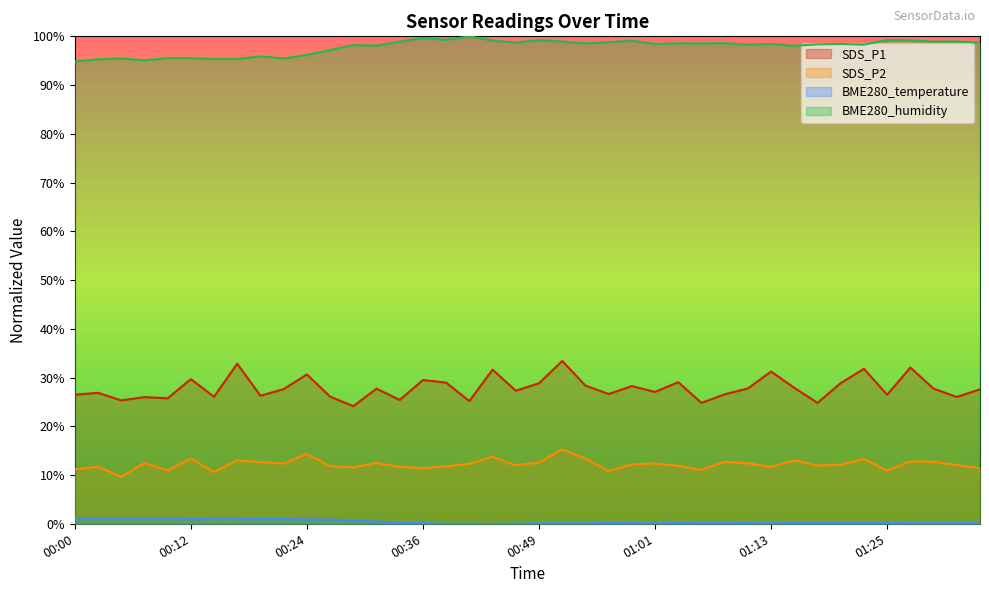

In BME280_humidity, how many points are higher than both neighbors (excluding endpoints)?

13